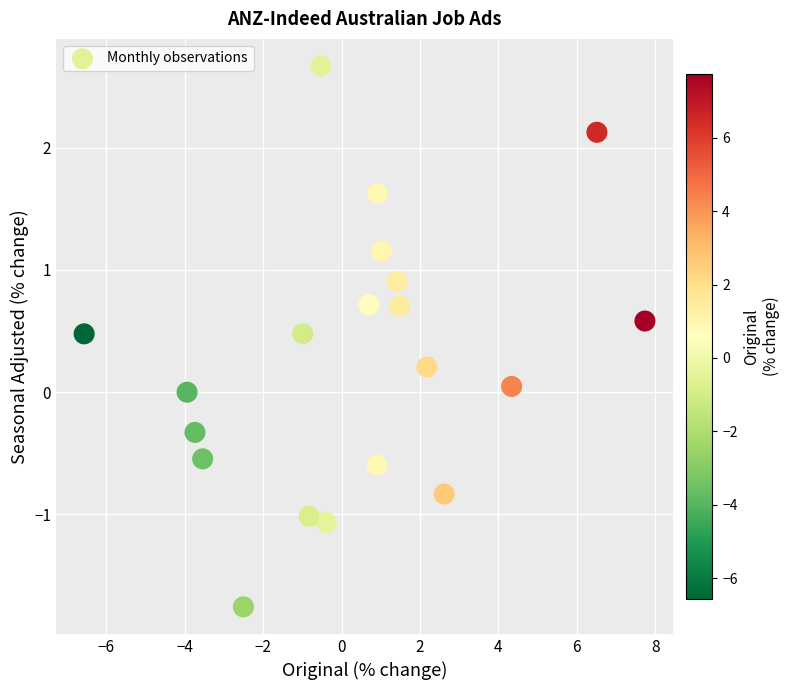

What is the range of X values (max minus min)?

14.3